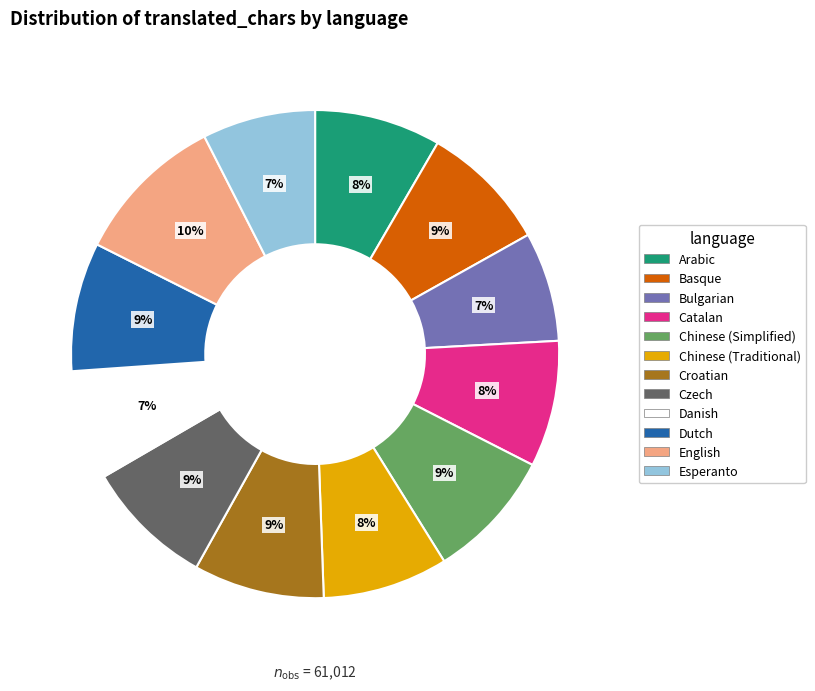

To the nearest percent, what is the difference between the Chinese (Traditional) and English slice percentages?

2%